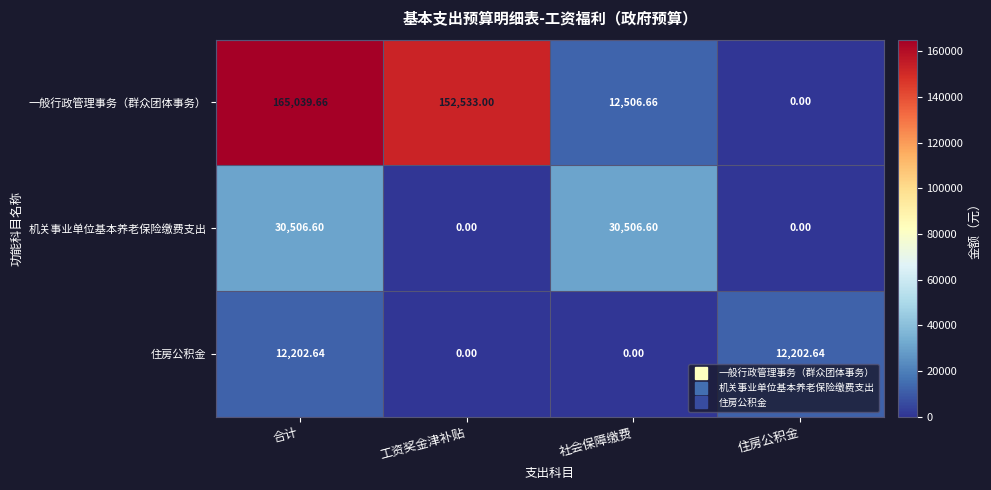

At which category is the sum across all series the highest?

合计